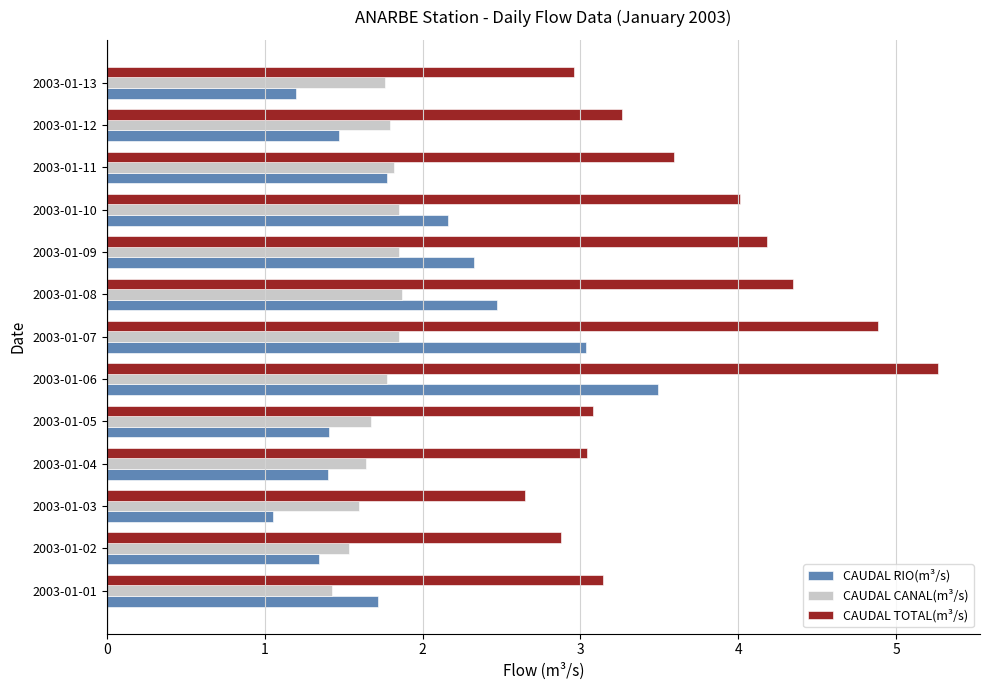

What is the smallest value displayed?

1.1